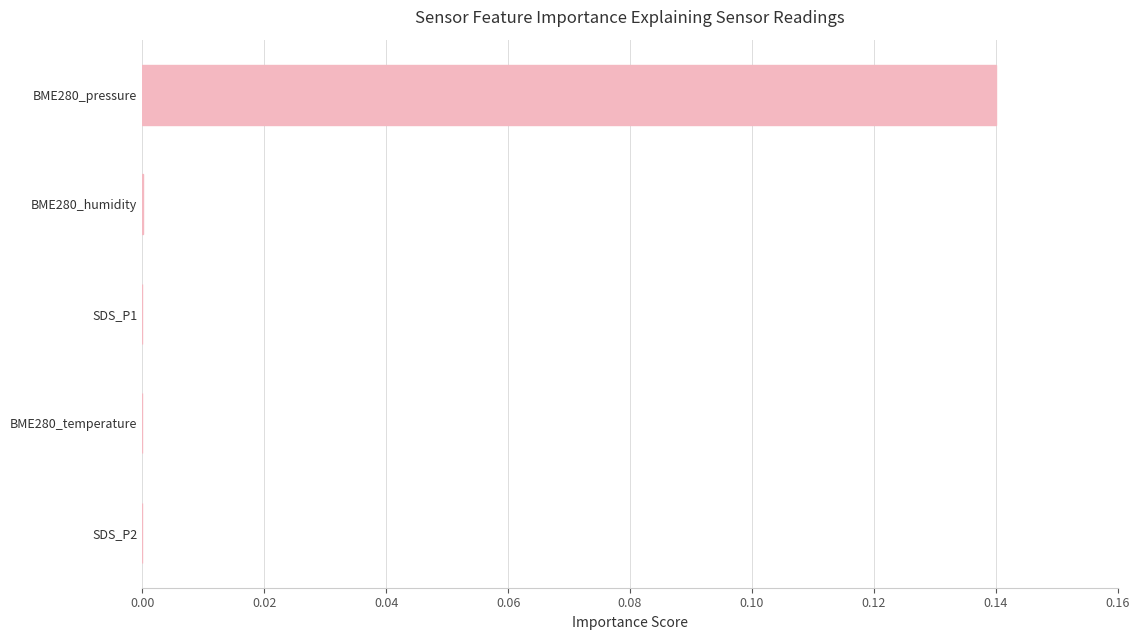

At which category does the chart reach its peak across all series?

BME280_pressure